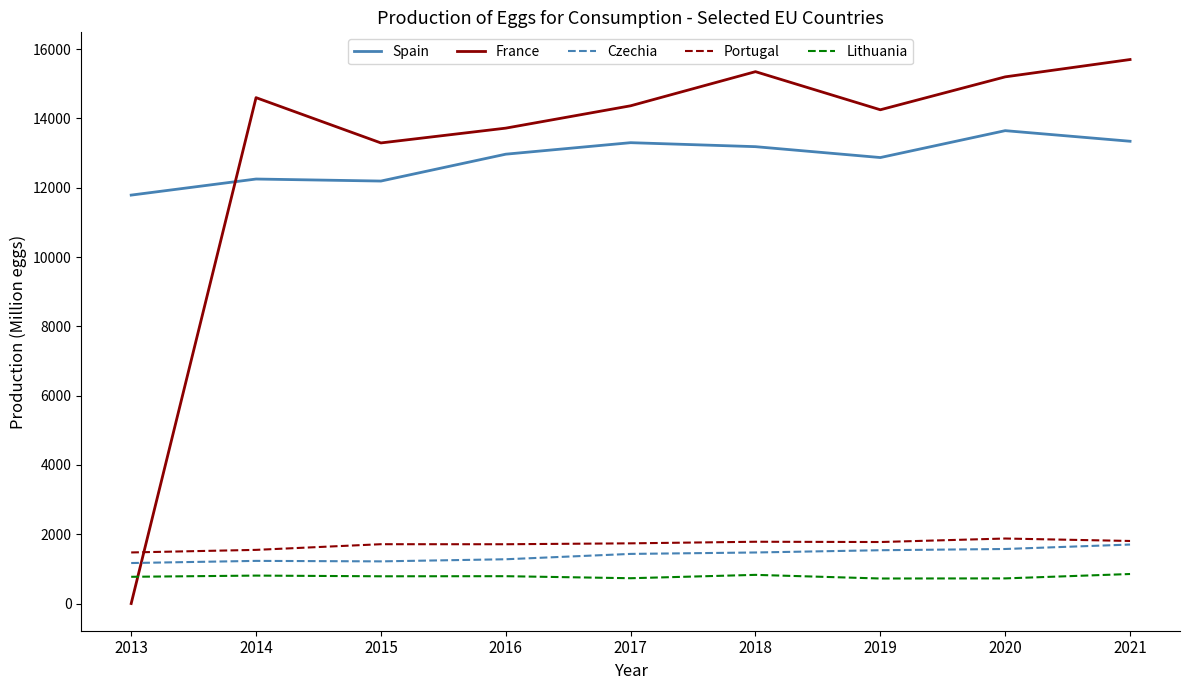

How many series are shown in this chart?

5